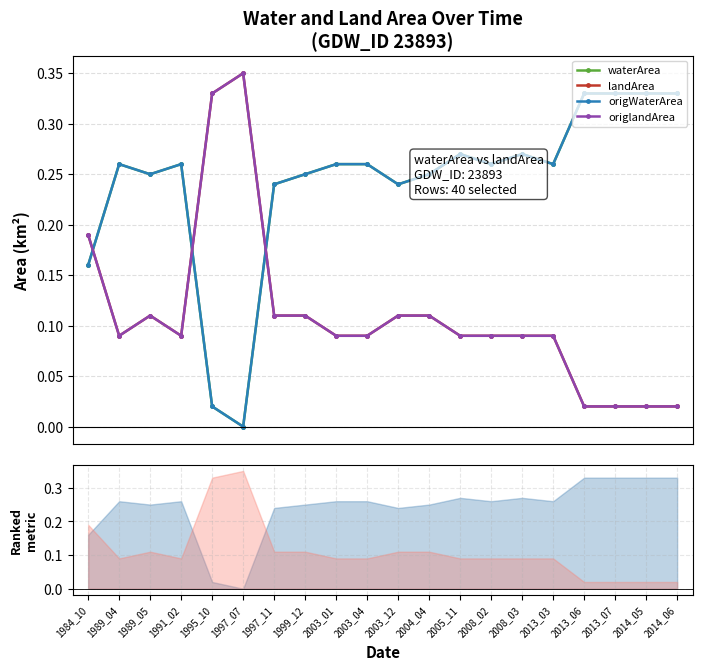

Where is the first local minimum for origWaterArea?

1989_05